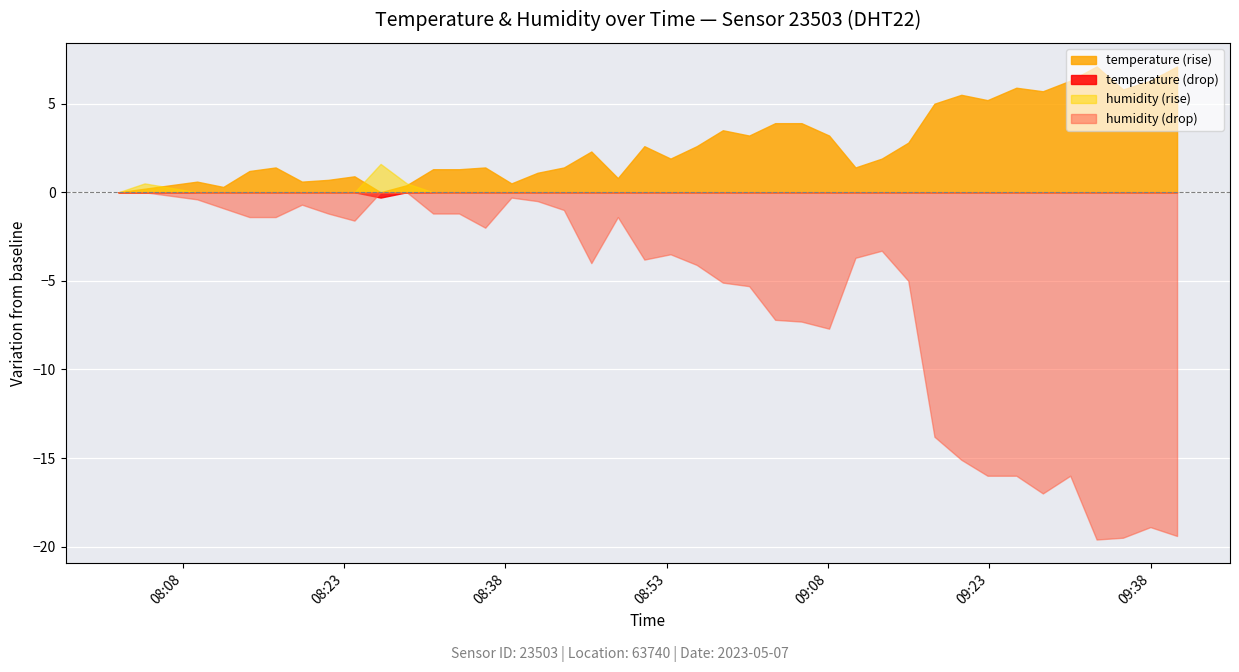

True or false: temperature and humidity cross at least once.

True